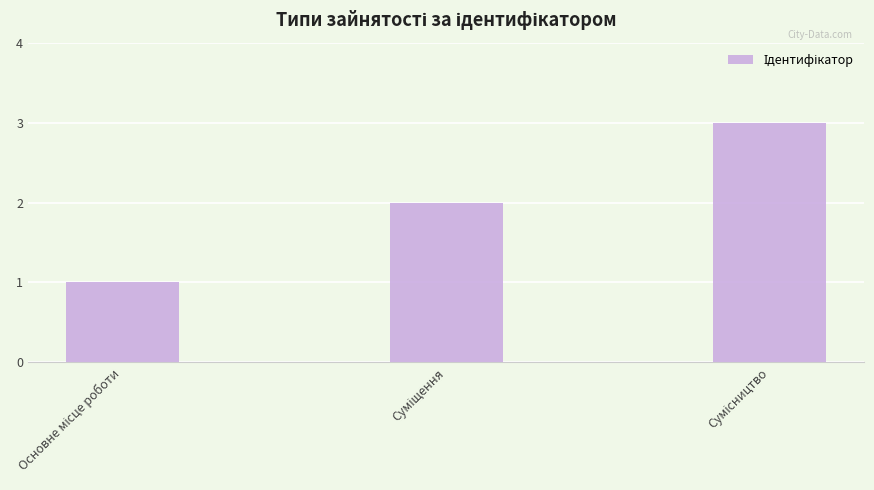

What is the maximum value shown in the chart?

3